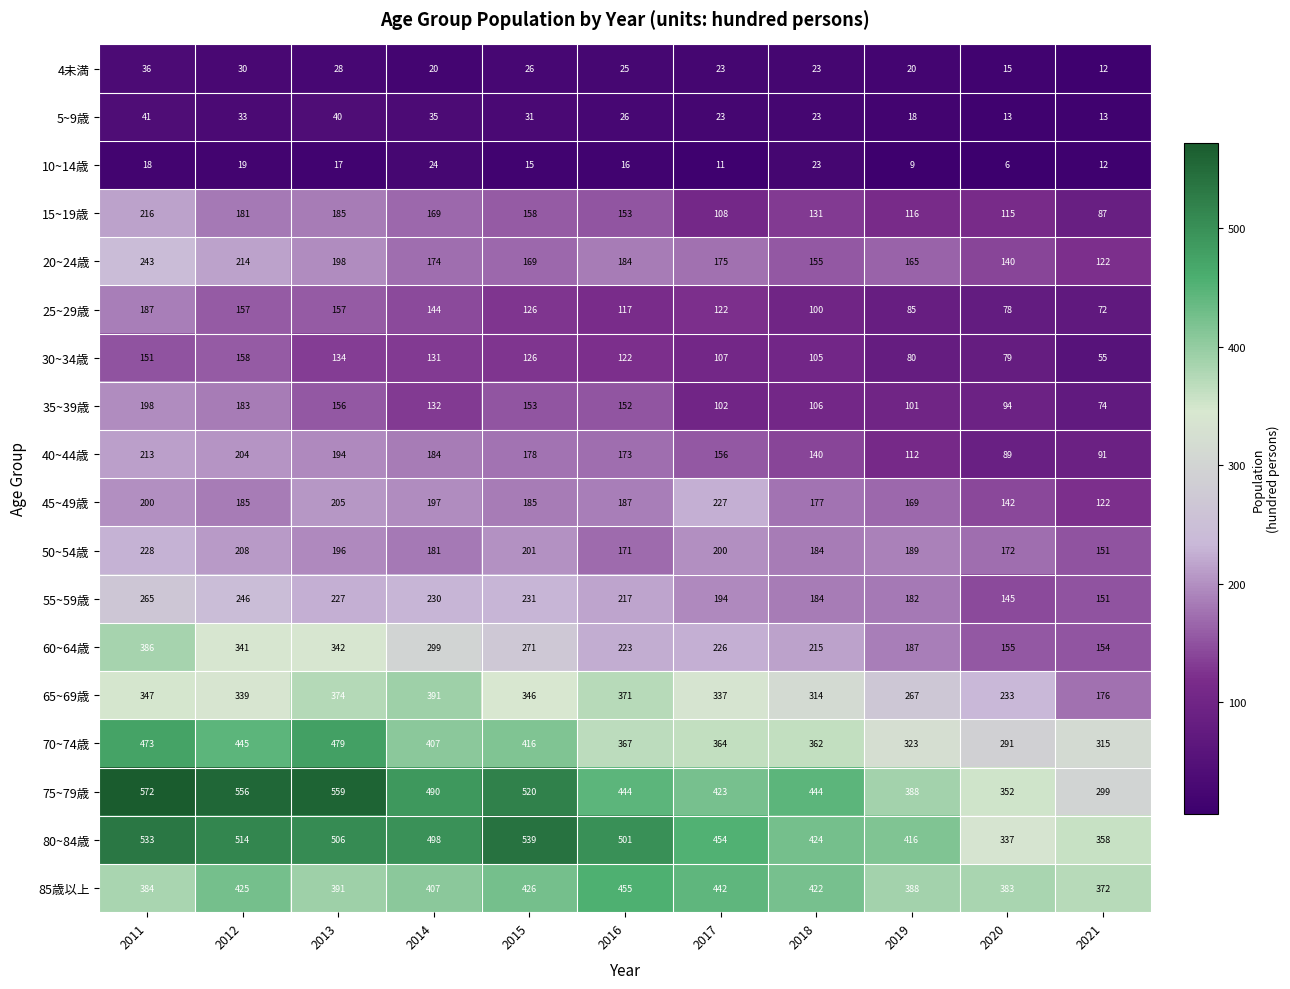

What is the difference between the 20~24歳 values at 2012 and 2017?

39